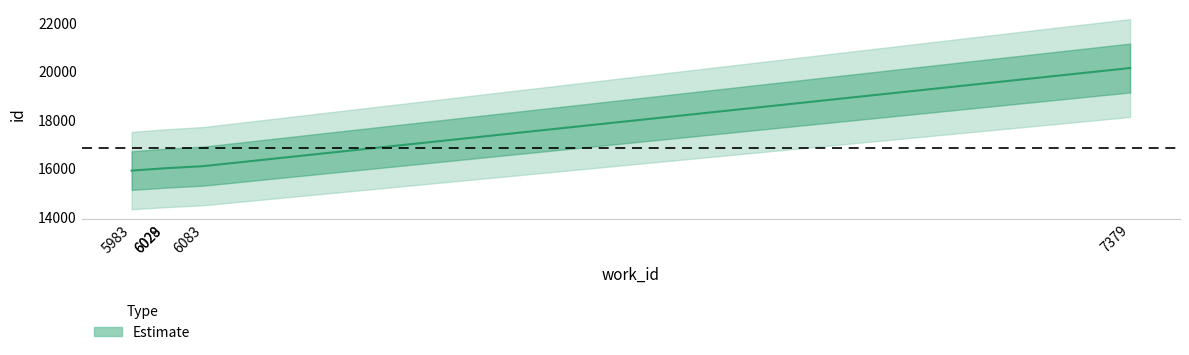

True or false: the data shows 20134 at 7379.

True